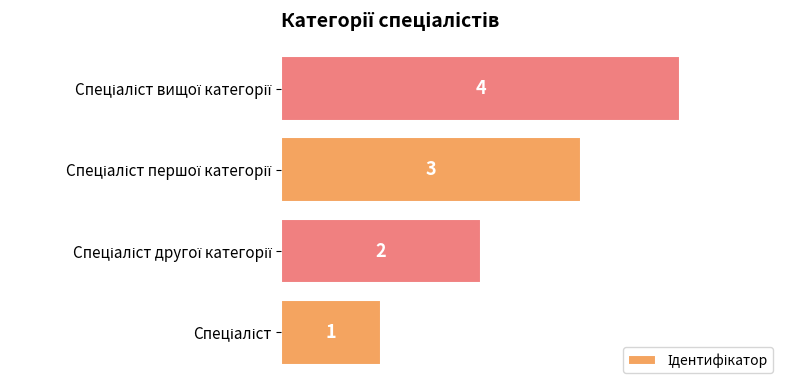

What is the smallest value displayed?

1